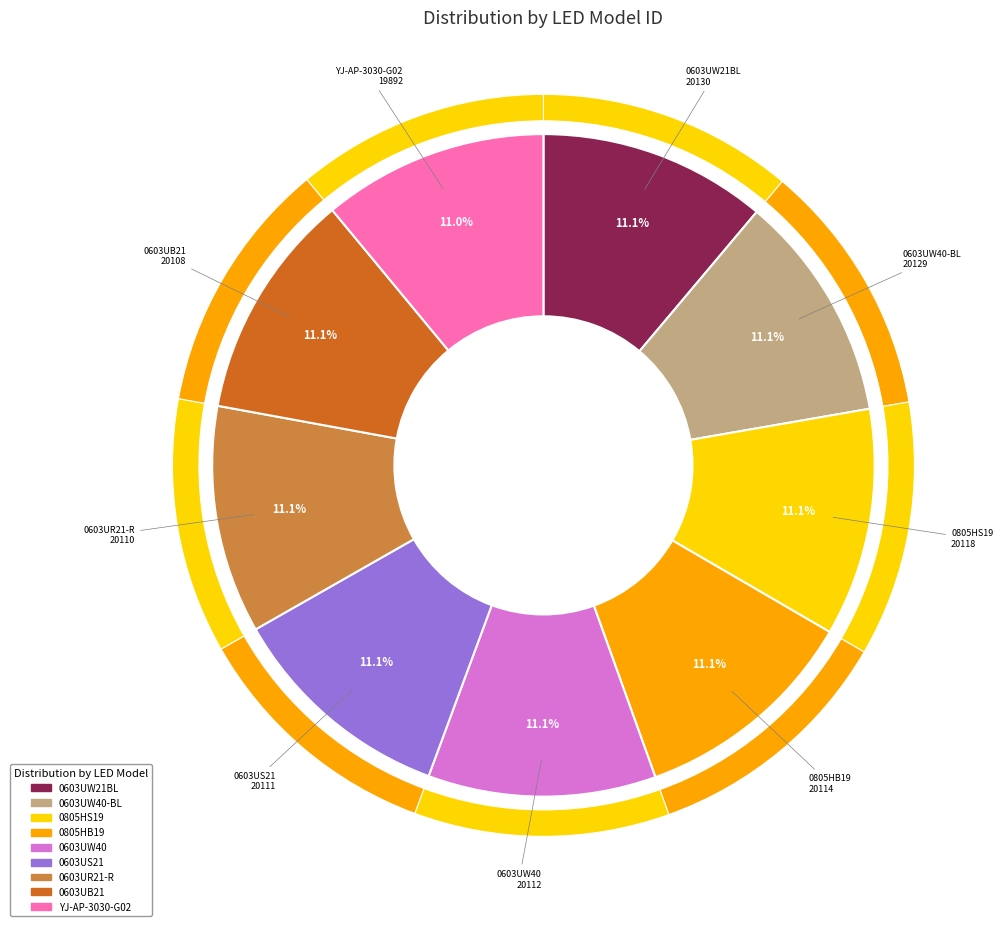

Rank the categories by value from lowest to highest.

YJ-AP-3030-G02, 0603UB21, 0603UR21-R, 0603US21, 0603UW40, 0805HB19, 0805HS19, 0603UW40-BL, 0603UW21BL